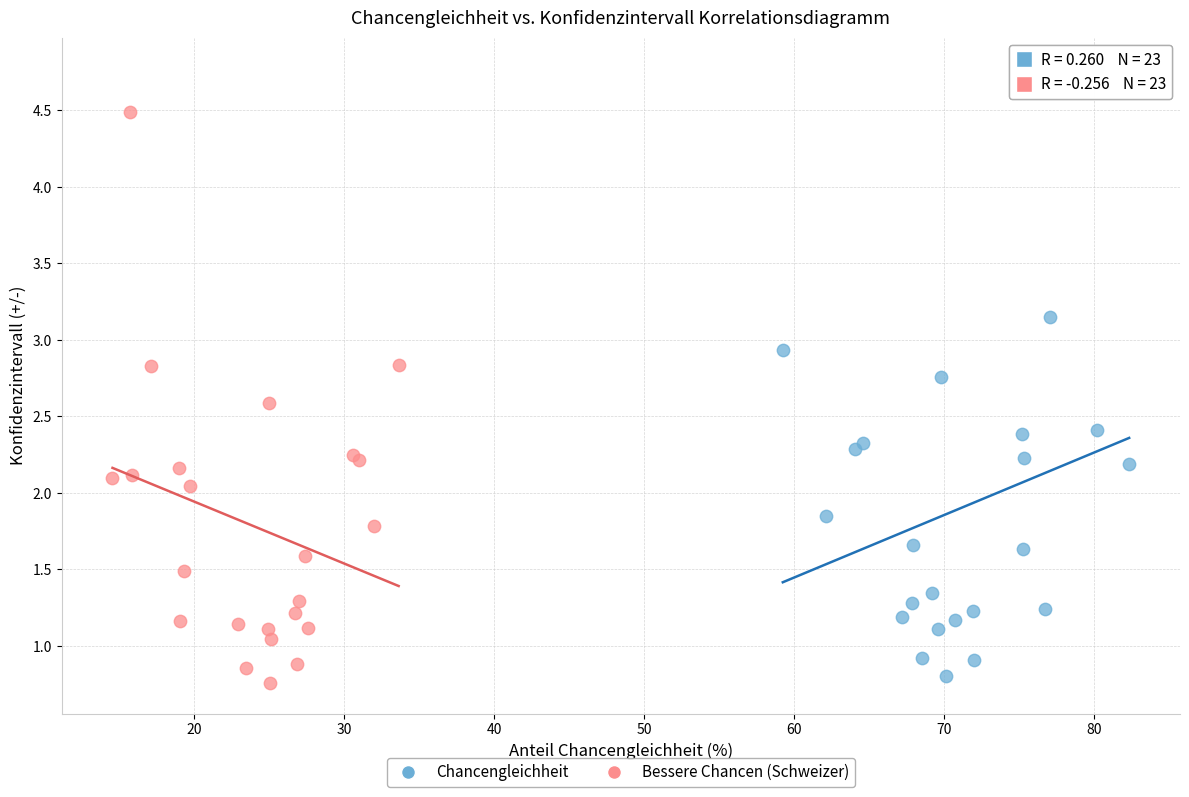

Which series contains the highest Y value?

Chancengleichheit